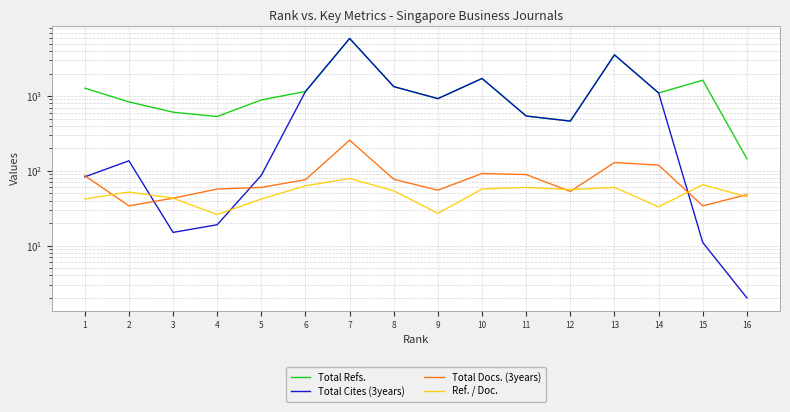

True or false: Ref. / Doc. and Total Cites (3years) cross at least once.

True